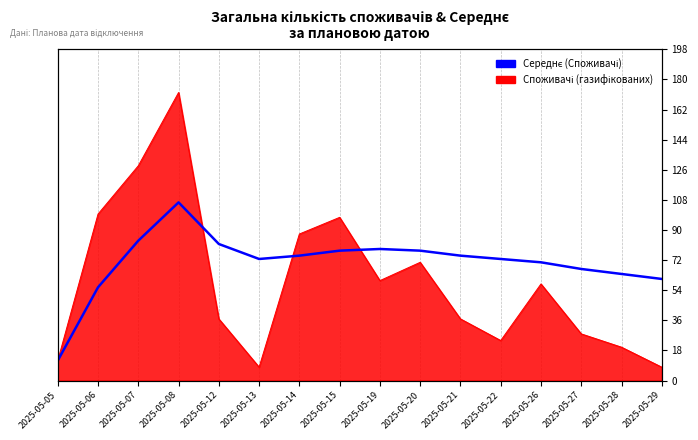

How many lines are shown in the chart?

1